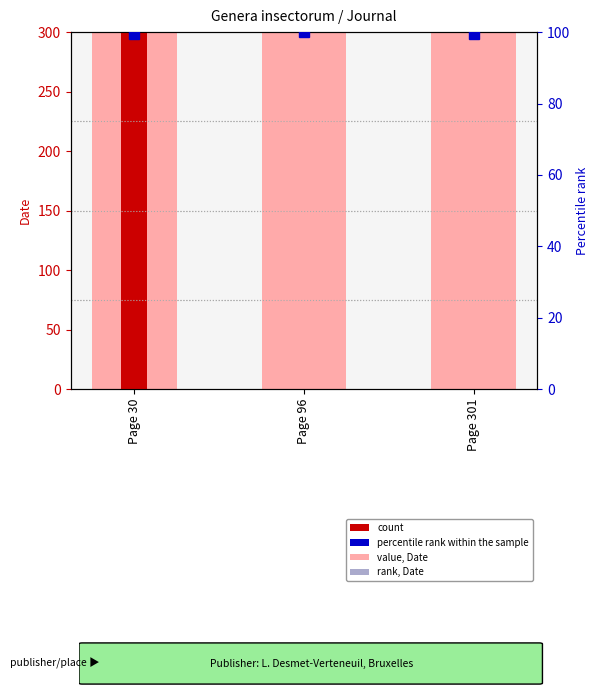

At how many categories does at least one series exceed 1461?

3